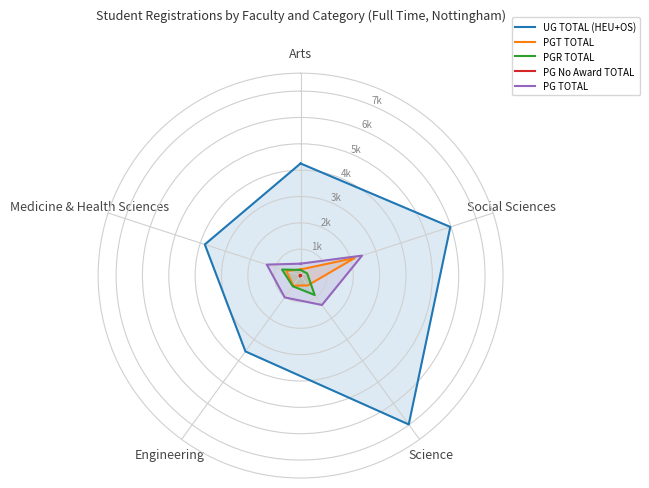

Is it true that PG No Award TOTAL equals 6 at Arts?

False